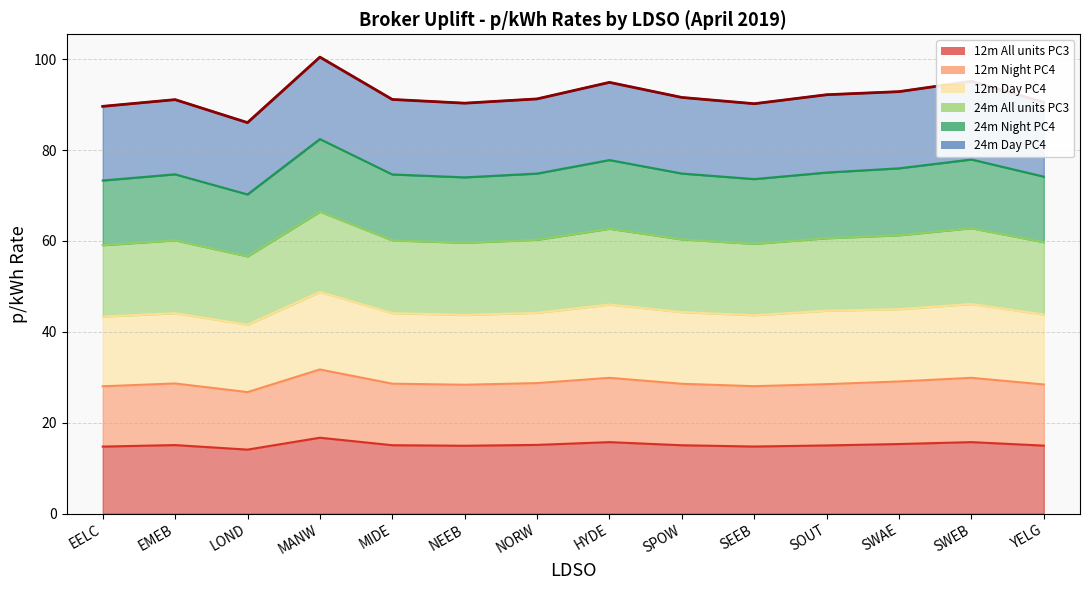

True or false: 24m All units PC3 and 12m All units PC3 cross at least once.

False